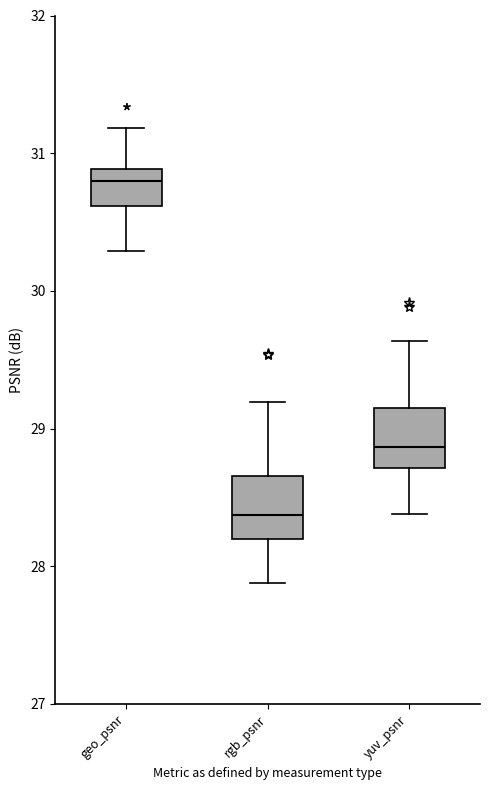

Which box's median line is the lowest?

rgb_psnr